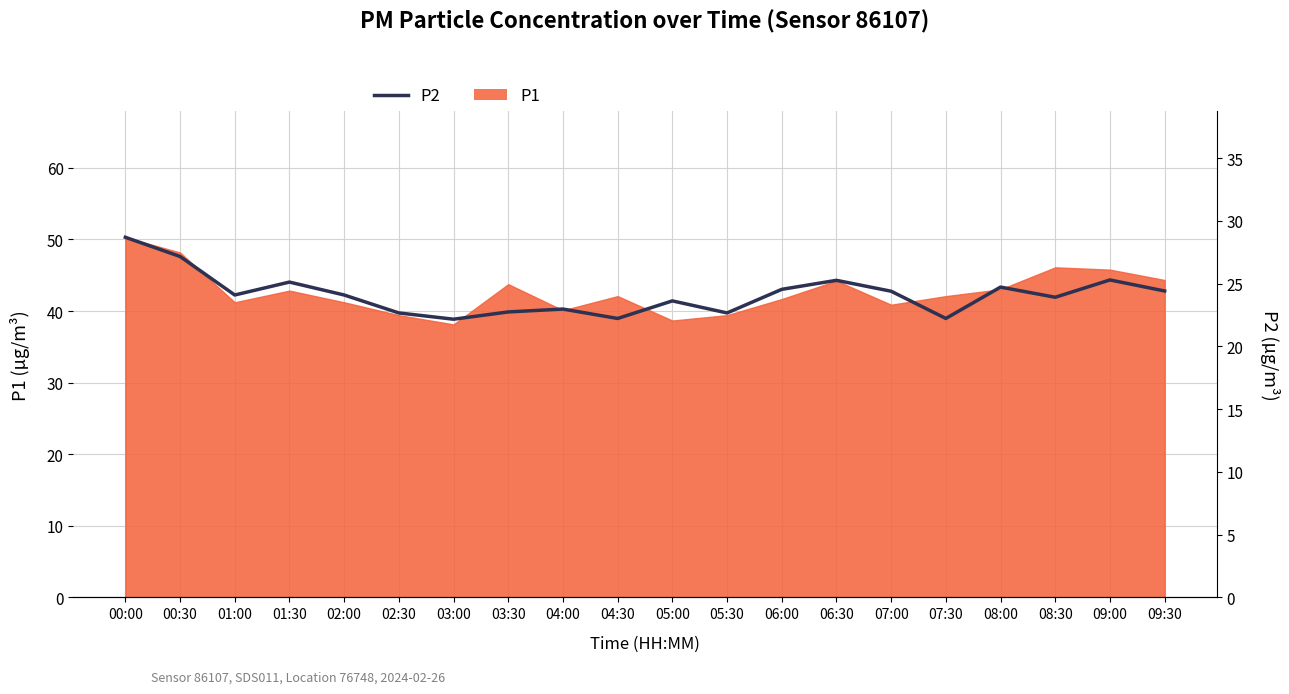

What is the sum of all values?

483.1